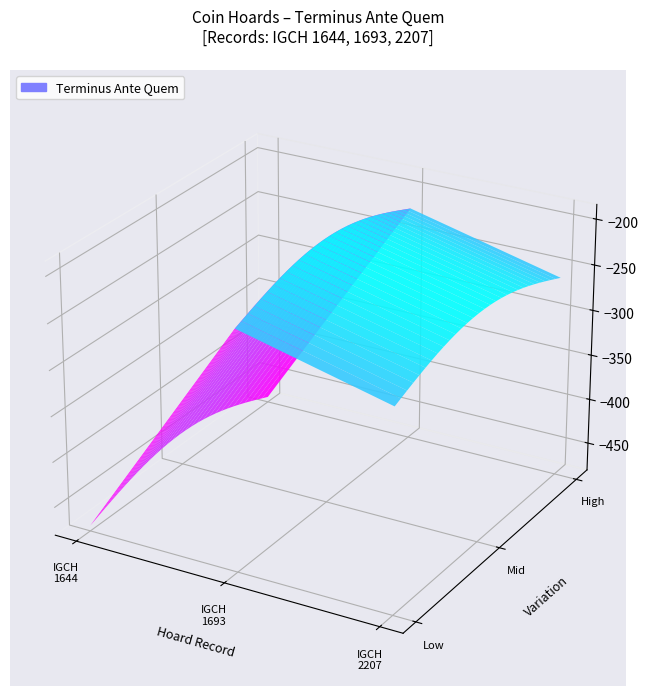

What is the highest value of the IGCH 1693 series?

-220